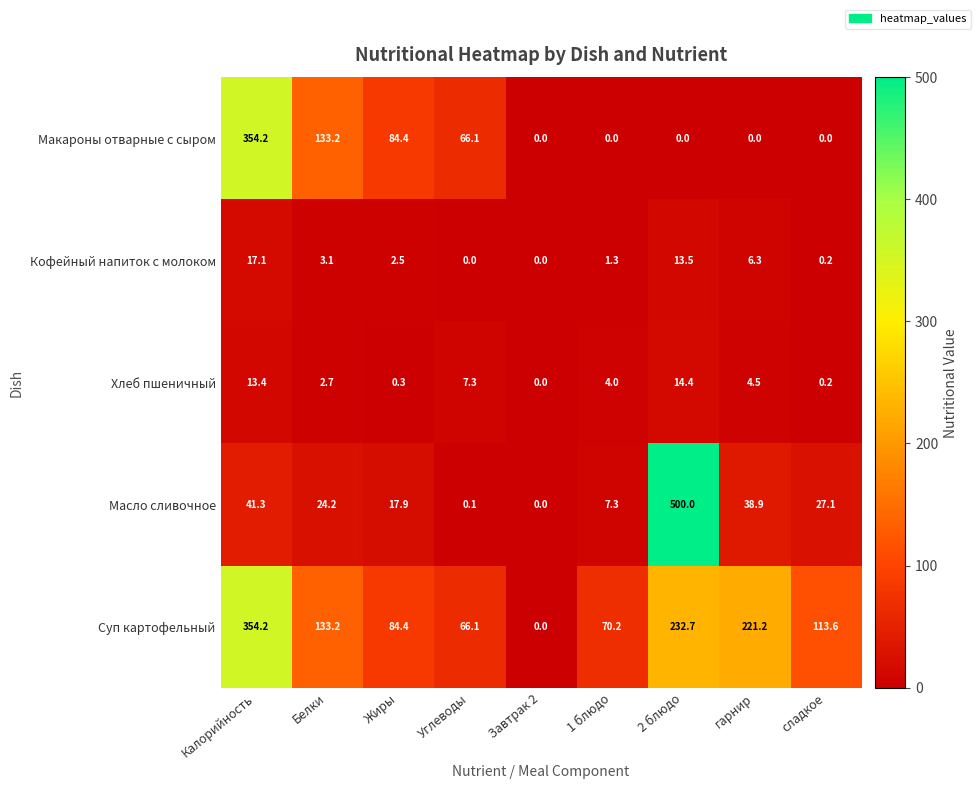

What is the difference between the highest and lowest values at 2 блюдо?

500.0